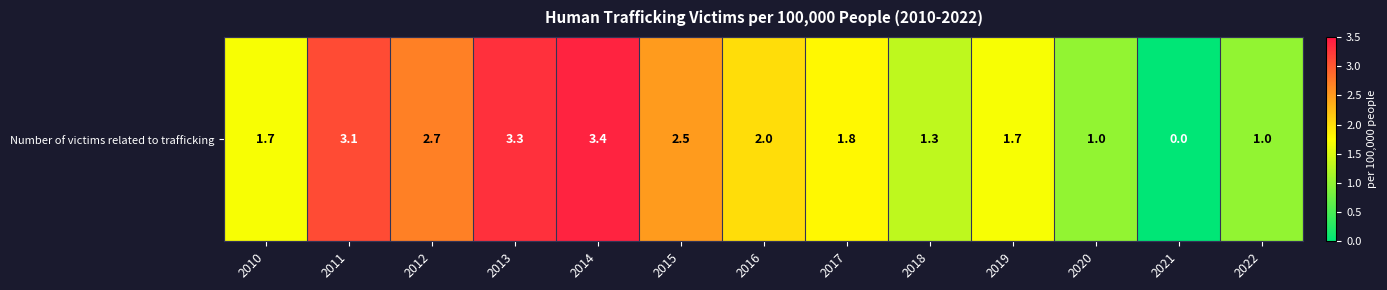

What is the difference between the maximum and second lowest values?

2.4